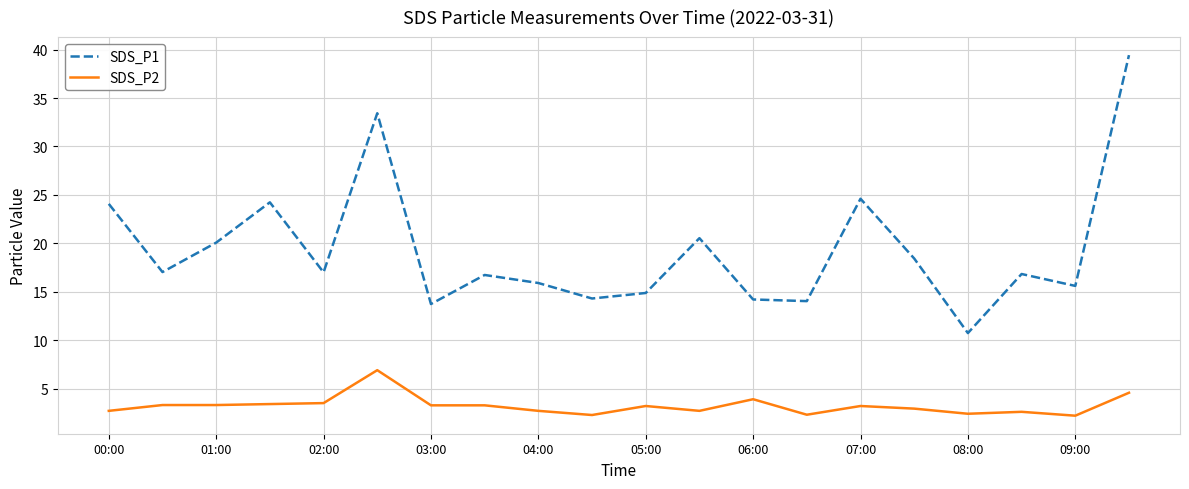

Which series has the widest spread of values?

SDS_P1